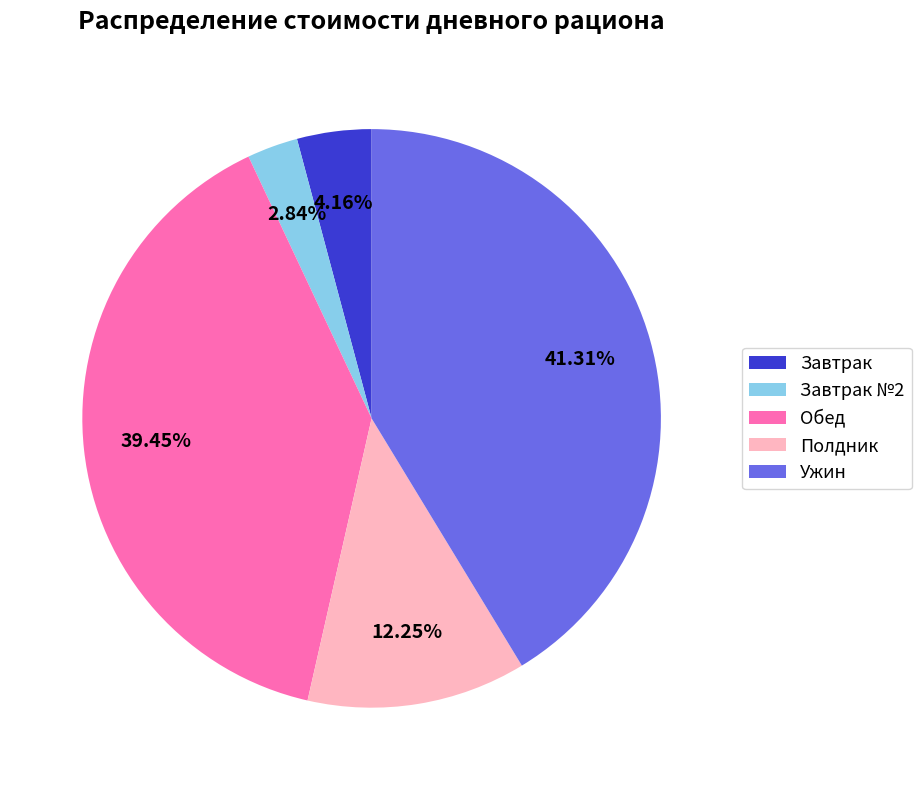

Rank the categories by value from highest to lowest.

Ужин, Обед, Полдник, Завтрак, Завтрак №2